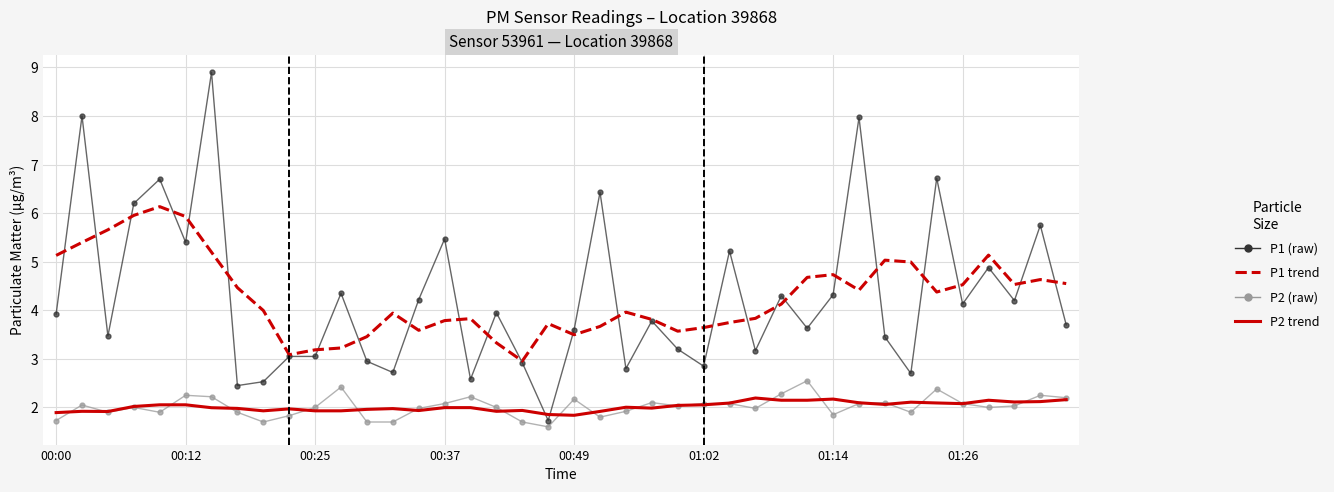

What is the maximum value shown in the chart?

8.9